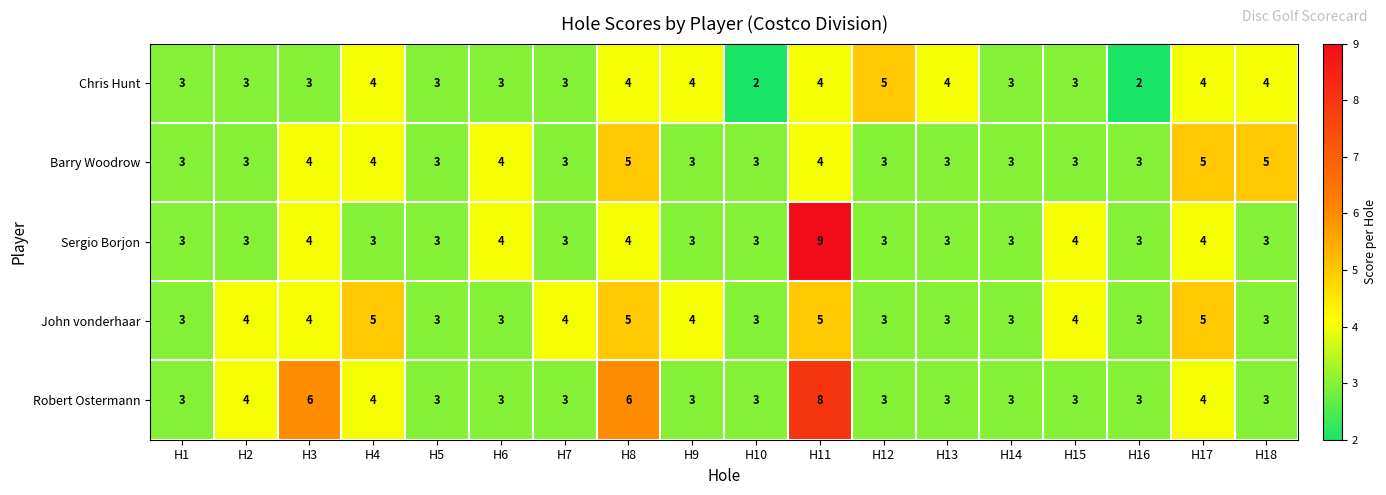

Which series has the largest range (max minus min)?

Sergio Borjon